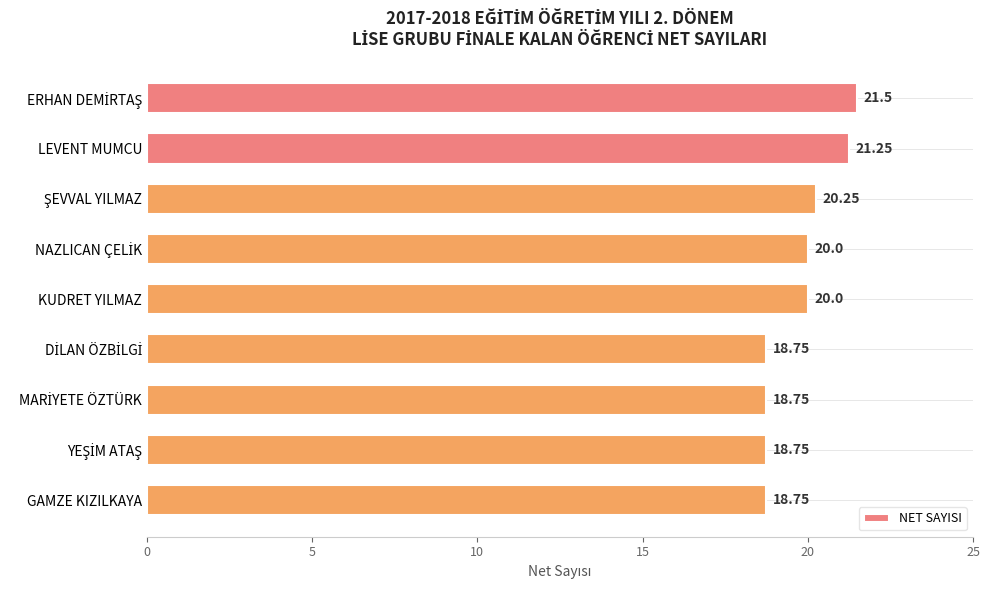

What is the difference between the values at GAMZE KIZILKAYA and LEVENT MUMCU?

2.5